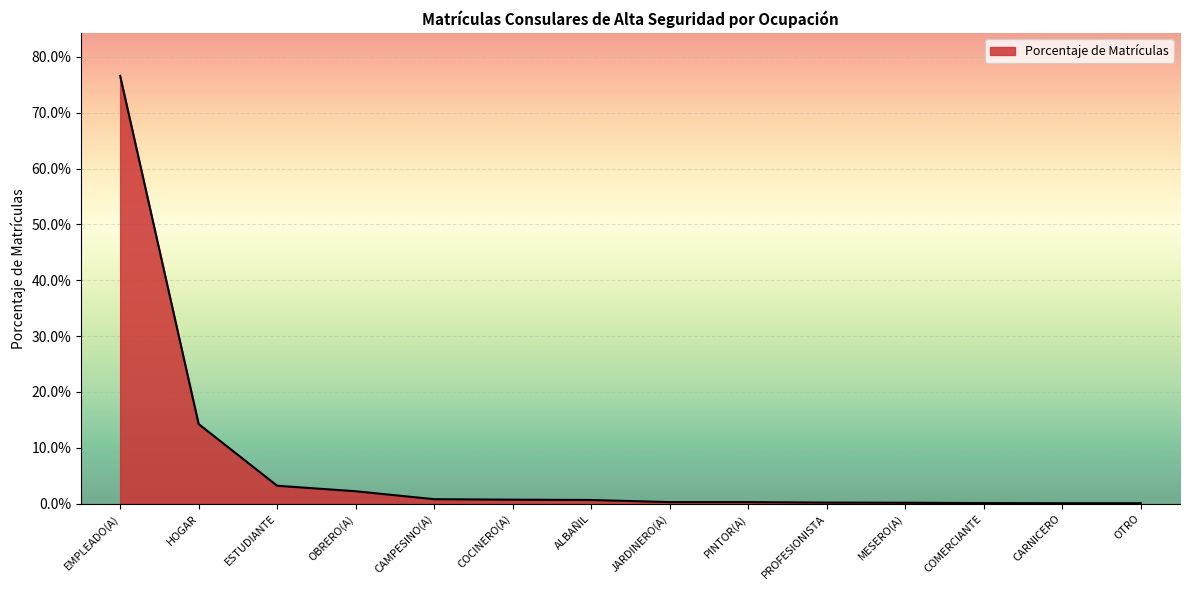

Does the chart have visible grid lines?

Yes